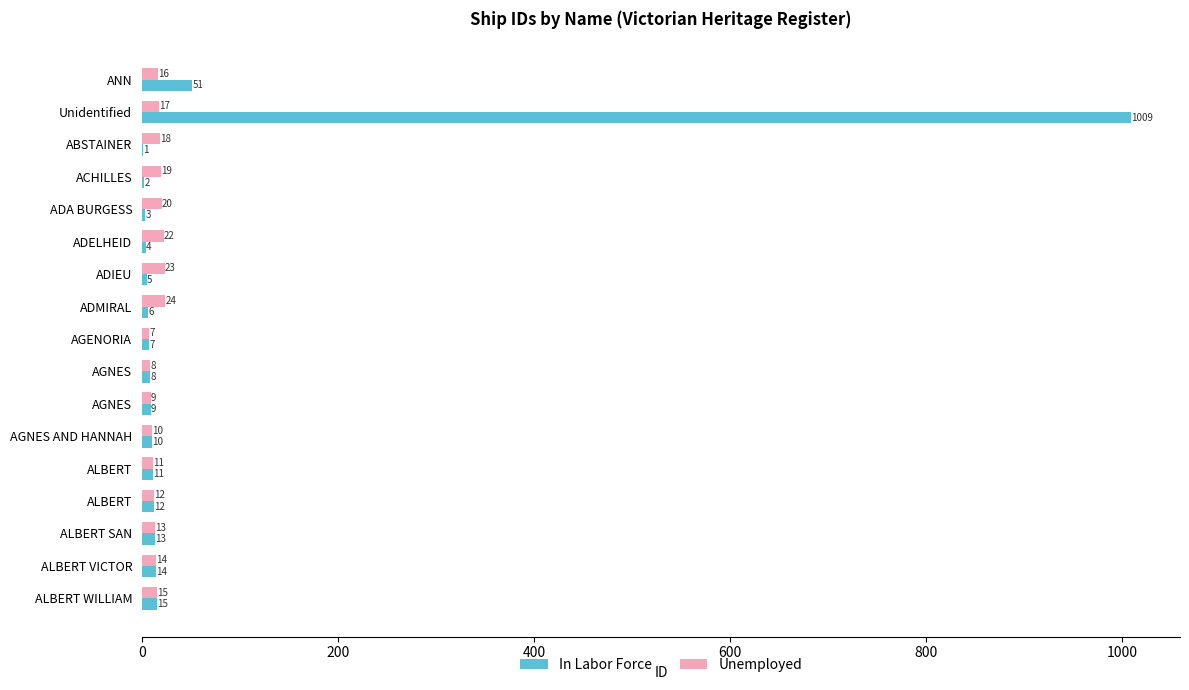

How many categories are shown in the chart?

17